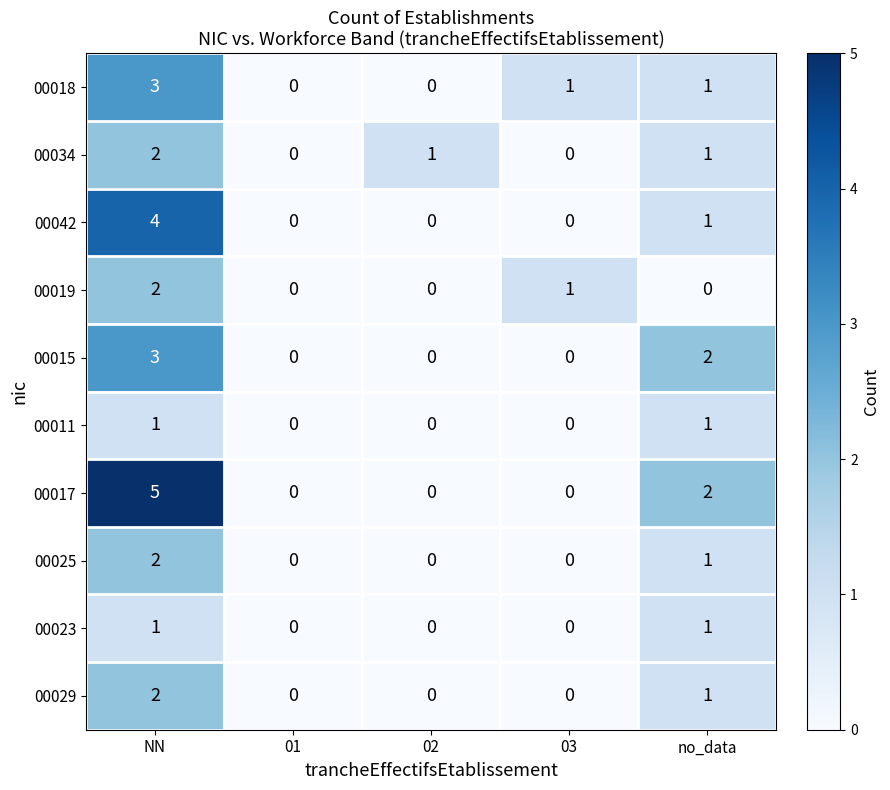

What is the approximate value of 00018 at NN?

3